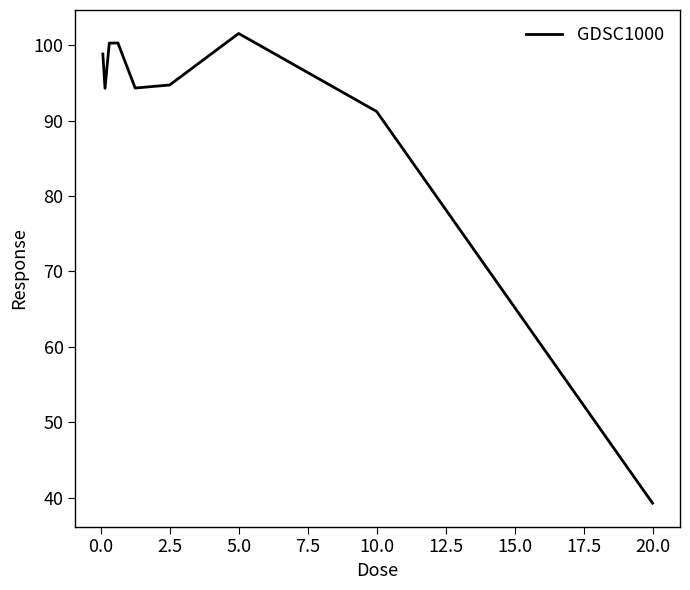

What is the maximum value shown in the chart?

101.6